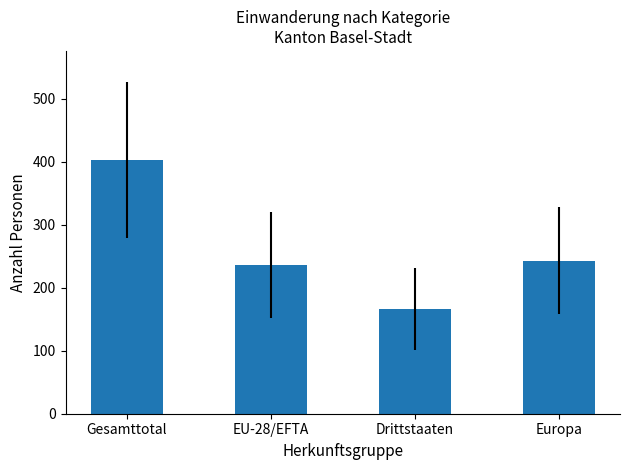

True or false: the data shows 99 at Drittstaaten.

False